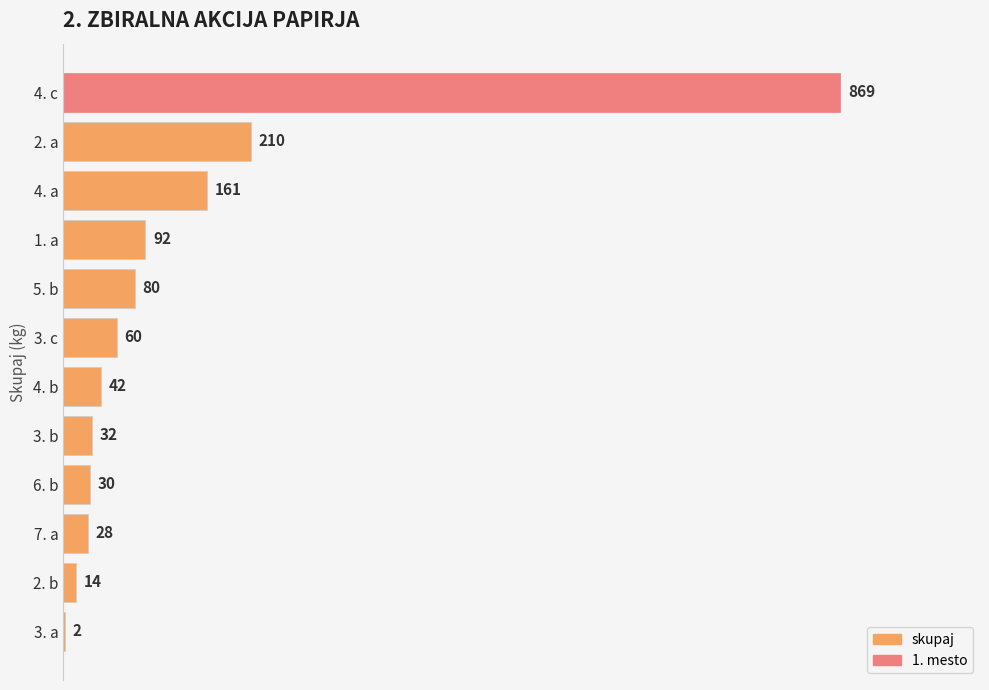

What is the sum of the values at 2. b and 3. c?

74